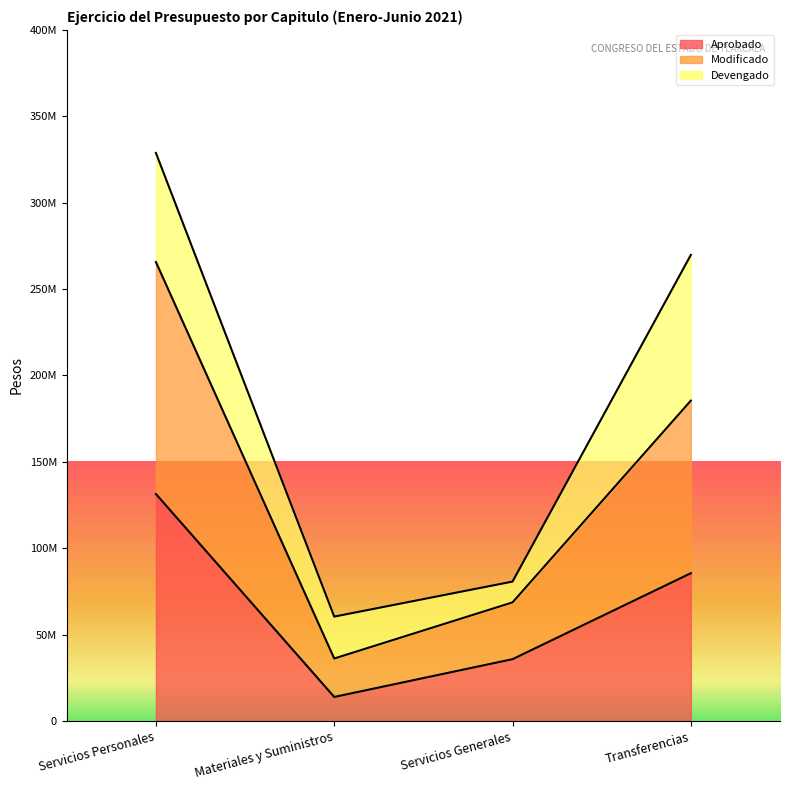

Which label corresponds to the largest value in the chart?

Servicios Personales